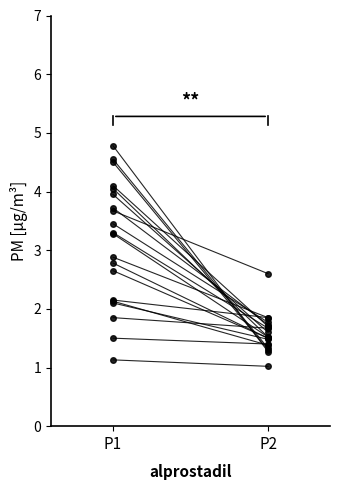

How many interior local peaks does the P1 series have?

7